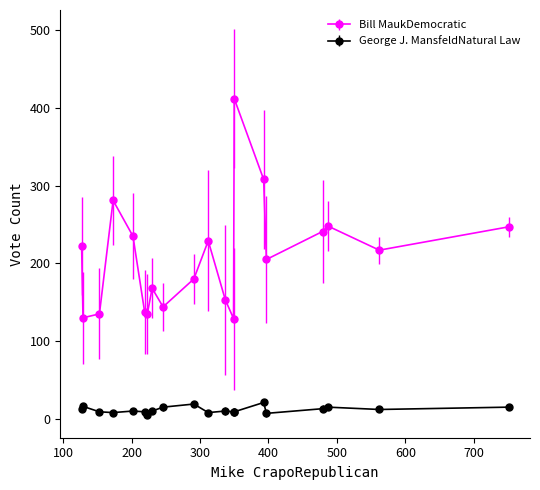

True or false: George J. MansfeldNatural Law and Bill MaukDemocratic intersect in this chart.

False